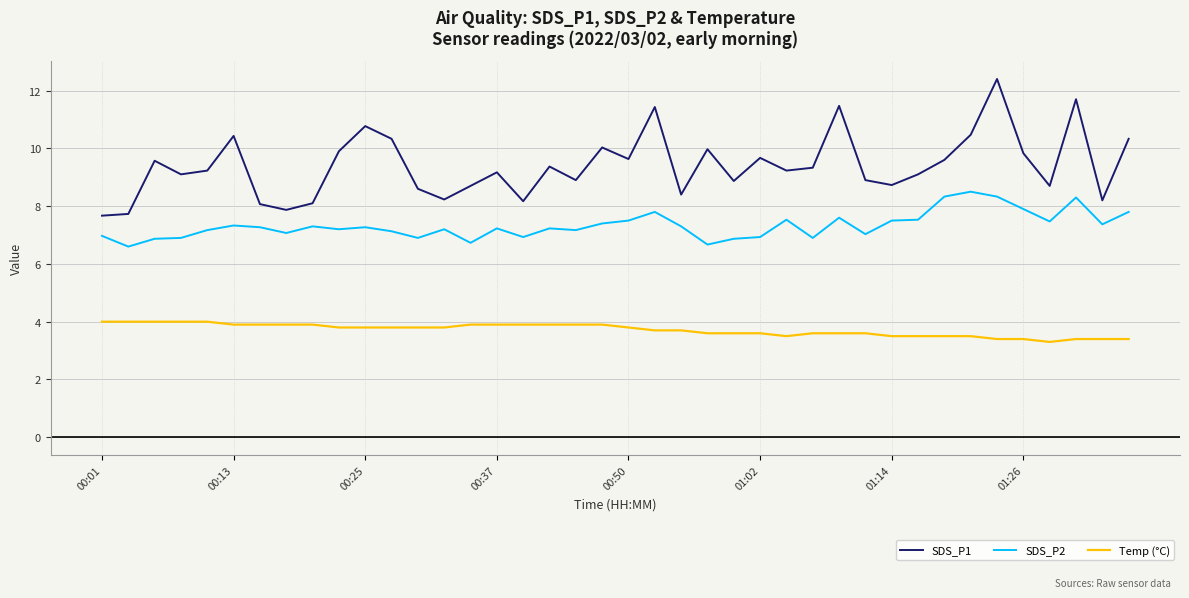

Which series has the largest total across all categories?

SDS_P1